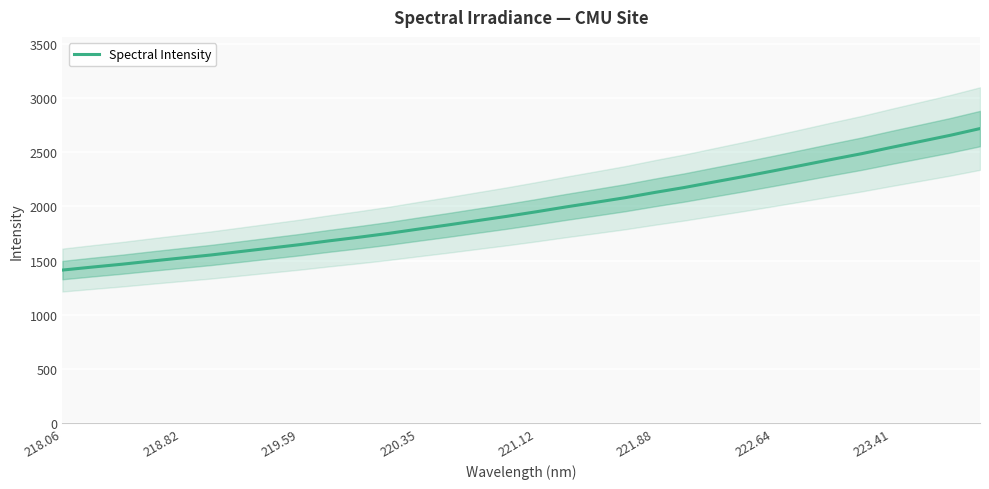

What is the smallest value displayed?

1412.8